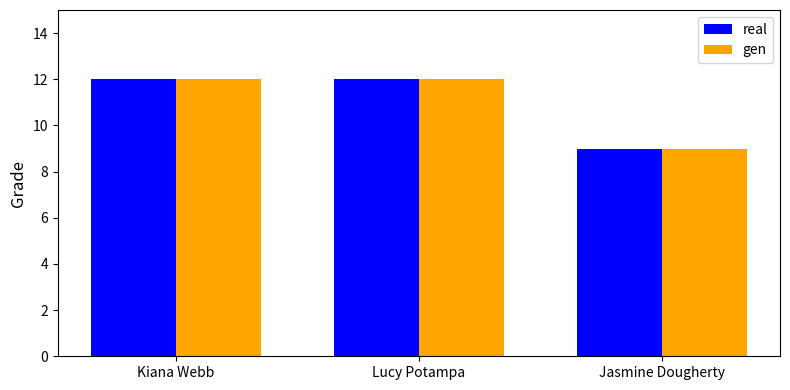

How many bars are there in total?

6